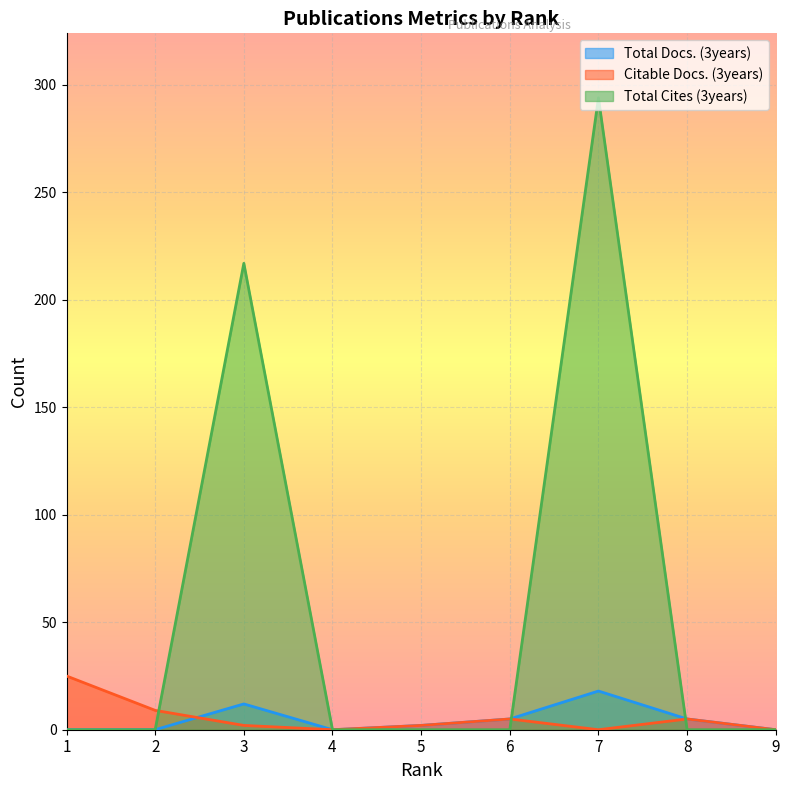

What is the highest value of the Total Docs. (3years) series?

18